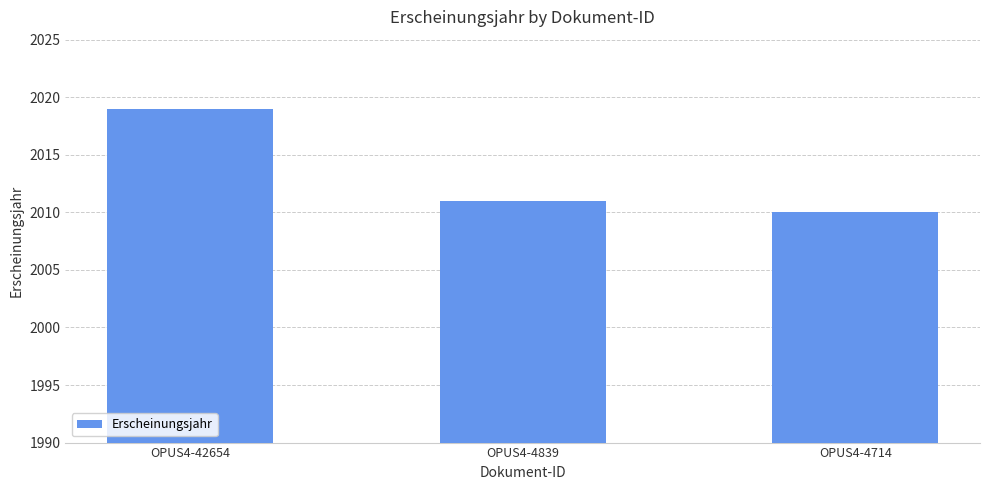

What is the change in value from OPUS4-42654 to OPUS4-4839?

-8